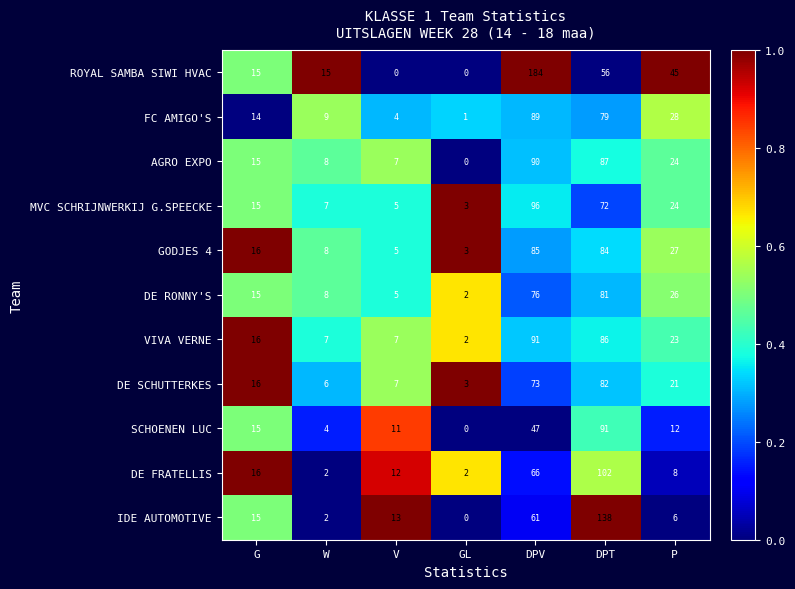

At which label is SCHOENEN LUC closest to 45?

DPV